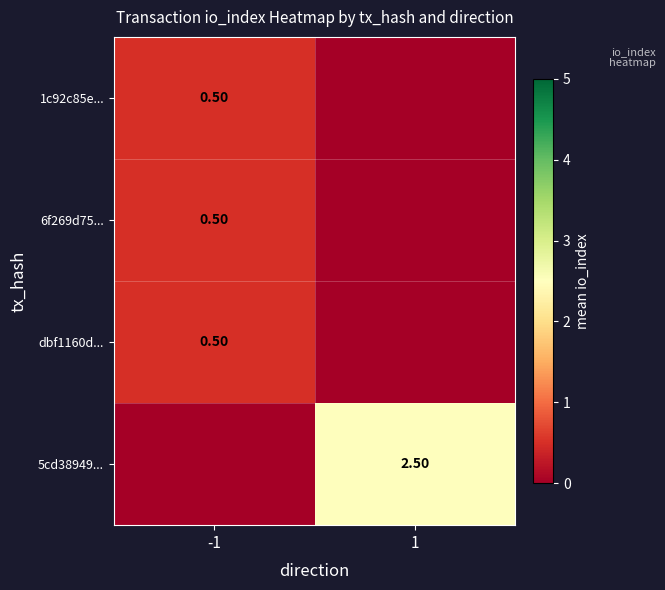

Is the value of 1c92c85e... at -1 greater than the value of 5cd38949... at 1?

No